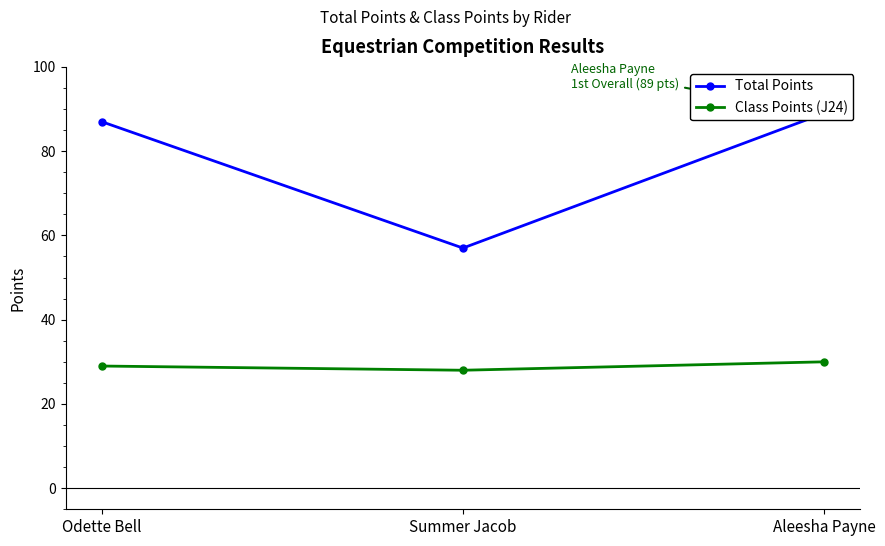

List the series in order of their overall mean, lowest first.

Class Points (J24), Total Points